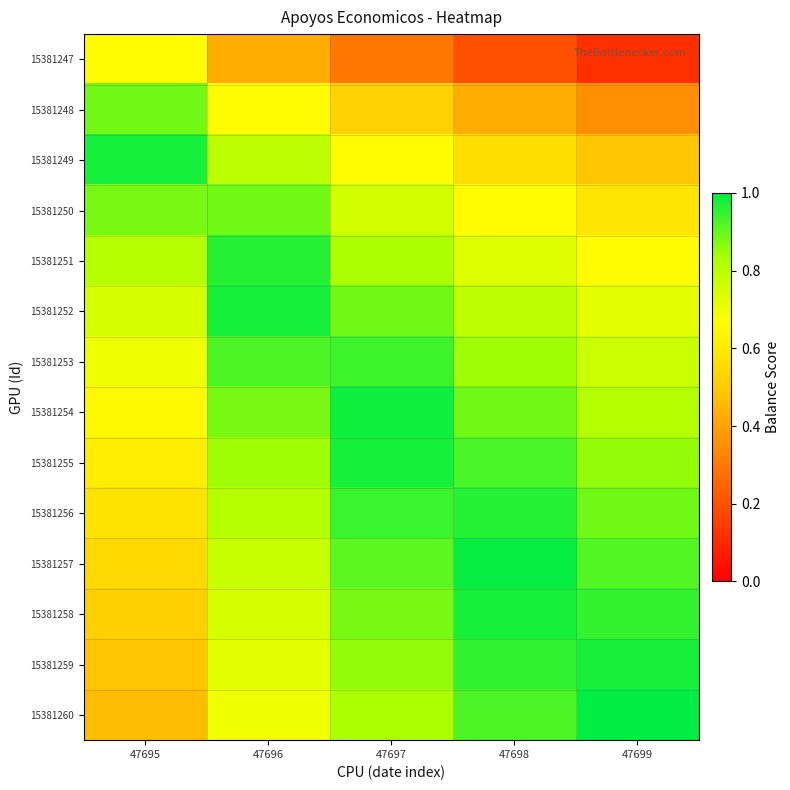

Reading left to right, what are all the values shown in this chart?

15381247: 47695=0.7	47696=0.4	47697=0.3	47698=0.2	47699=0.1
15381248: 47695=0.9	47696=0.7	47697=0.5	47698=0.4	47699=0.4
15381249: 47695=1.0	47696=0.8	47697=0.7	47698=0.6	47699=0.5
15381250: 47695=0.9	47696=0.9	47697=0.8	47698=0.7	47699=0.6
15381251: 47695=0.8	47696=1.0	47697=0.8	47698=0.7	47699=0.7
15381252: 47695=0.7	47696=1.0	47697=0.9	47698=0.8	47699=0.7
15381253: 47695=0.7	47696=0.9	47697=0.9	47698=0.8	47699=0.8
15381254: 47695=0.7	47696=0.9	47697=1.0	47698=0.9	47699=0.8
15381255: 47695=0.6	47696=0.8	47697=1.0	47698=0.9	47699=0.9
15381256: 47695=0.6	47696=0.8	47697=0.9	47698=1.0	47699=0.9
15381257: 47695=0.5	47696=0.8	47697=0.9	47698=1.0	47699=0.9
15381258: 47695=0.5	47696=0.7	47697=0.9	47698=1.0	47699=0.9
15381259: 47695=0.5	47696=0.7	47697=0.9	47698=1.0	47699=1.0
15381260: 47695=0.5	47696=0.7	47697=0.8	47698=0.9	47699=1.0